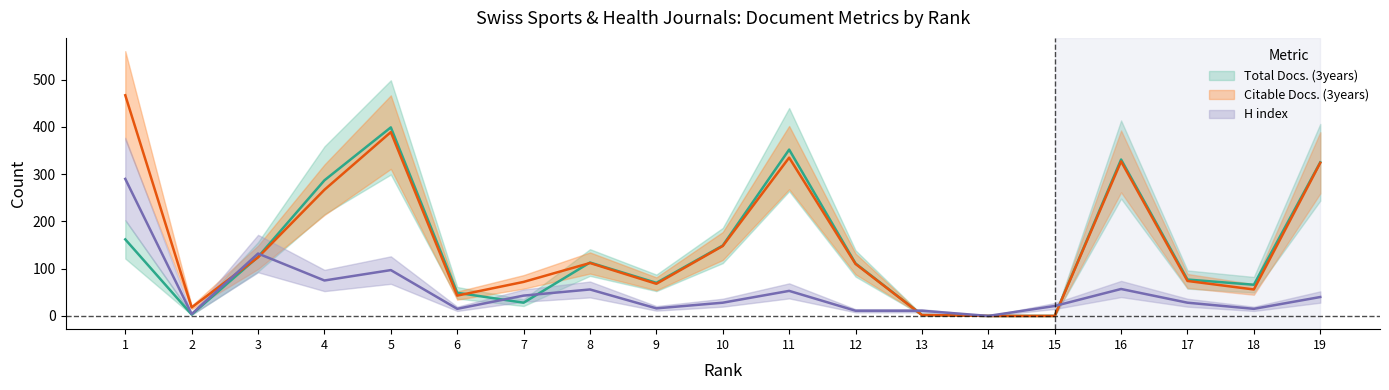

What is the average value of the Total Docs. (3years) series?

139